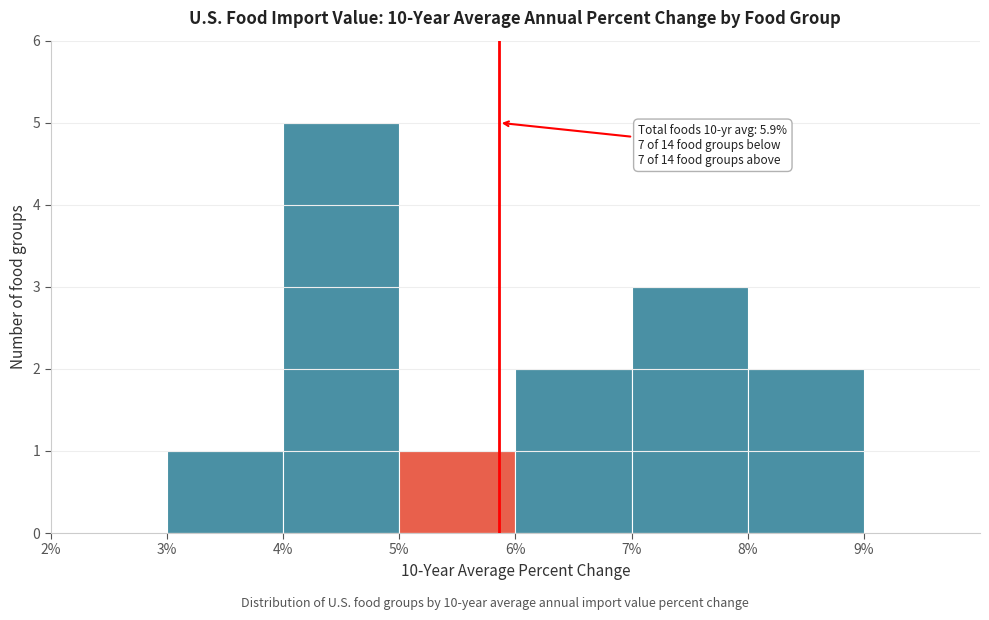

Over which range of the x-axis is the bar tallest?

4 to 5